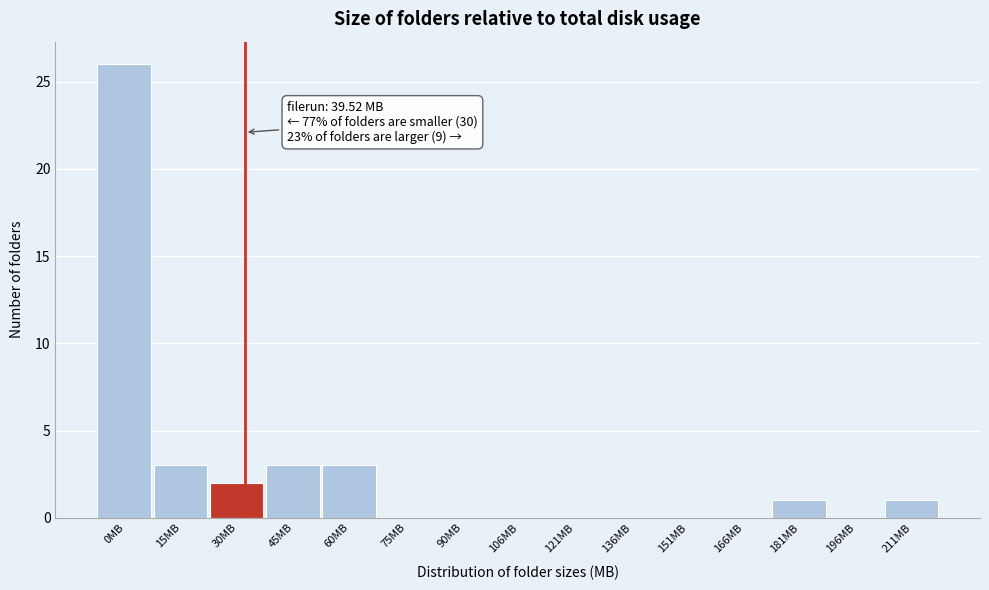

Reading left to right, transcribe all the data shown in this chart.

0MB=26	15MB=3	30MB=2	45MB=3	60MB=3	75MB=0	90MB=0	106MB=0	121MB=0	136MB=0	151MB=0	166MB=0	181MB=1	196MB=0	211MB=1